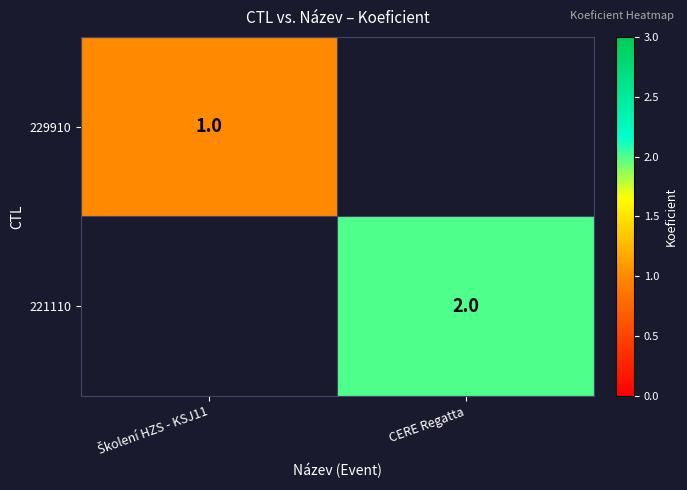

The value of 221110 at CERE Regatta is 1. True or false?

False